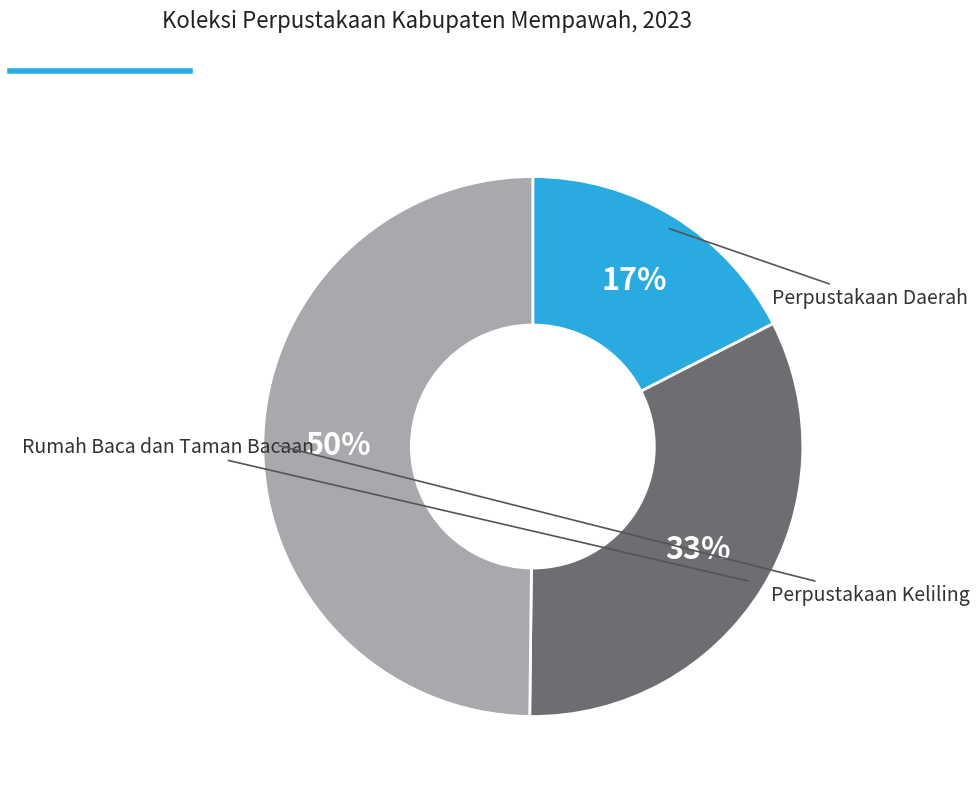

Which category has the smallest portion of the pie?

Perpustakaan Daerah